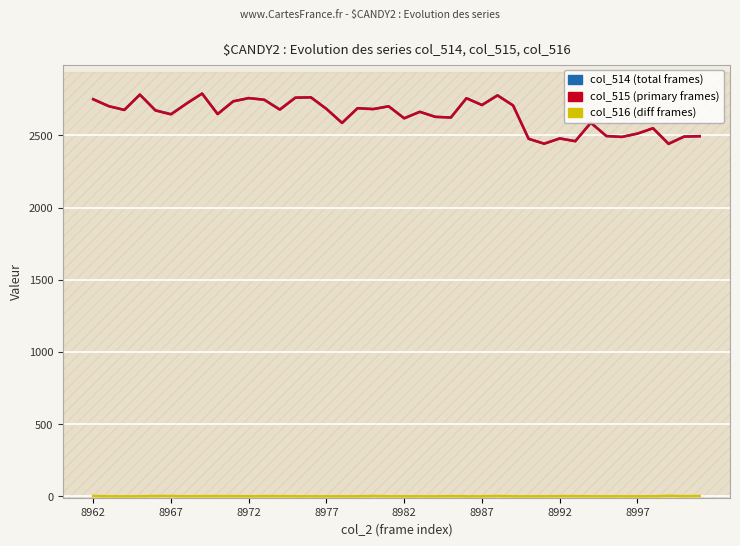

What is the sum of all col_516 (diff) values?

24